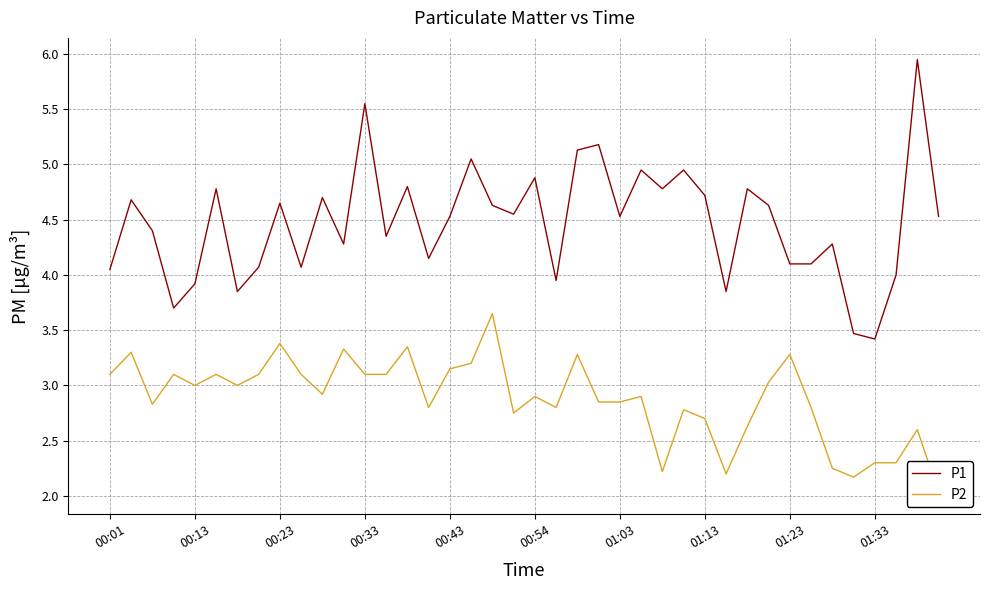

What is the sum of all P2 values?

115.2